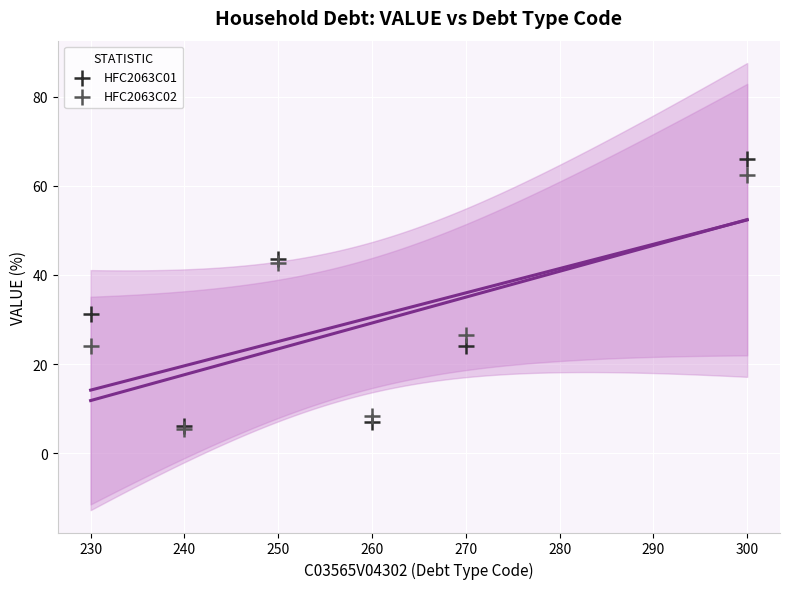

What are all the series names shown in the legend?

HFC2063C01, HFC2063C02